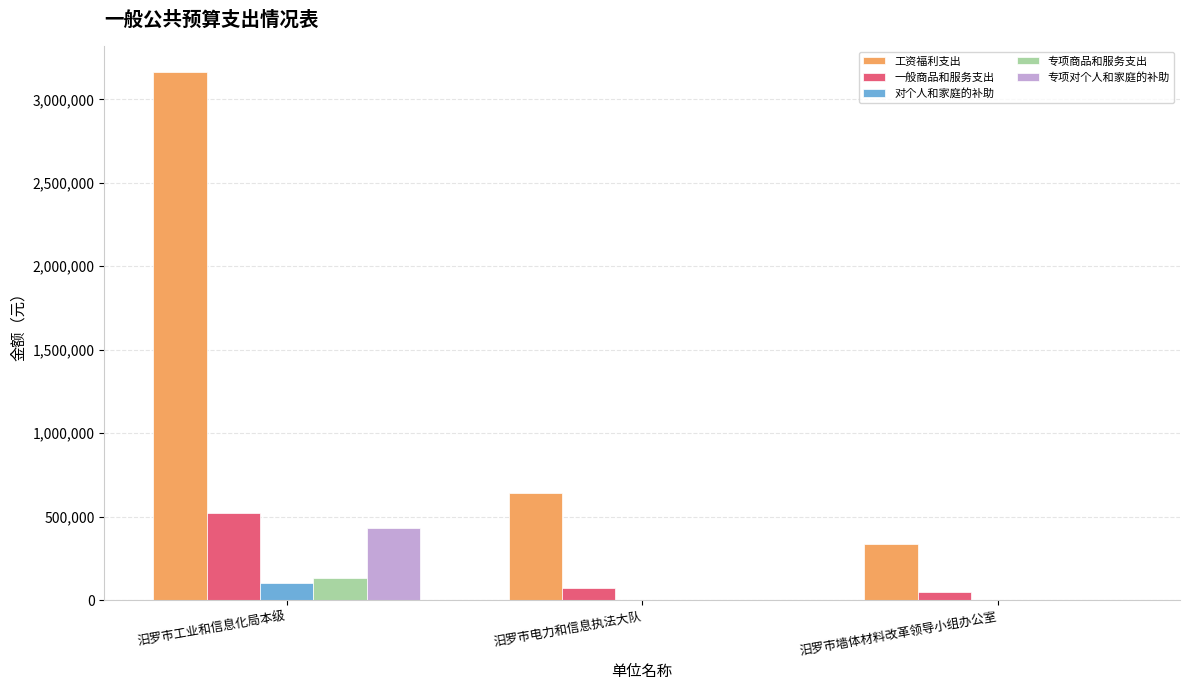

What are all the series names shown in the legend?

工资福利支出, 一般商品和服务支出, 对个人和家庭的补助, 专项商品和服务支出, 专项对个人和家庭的补助